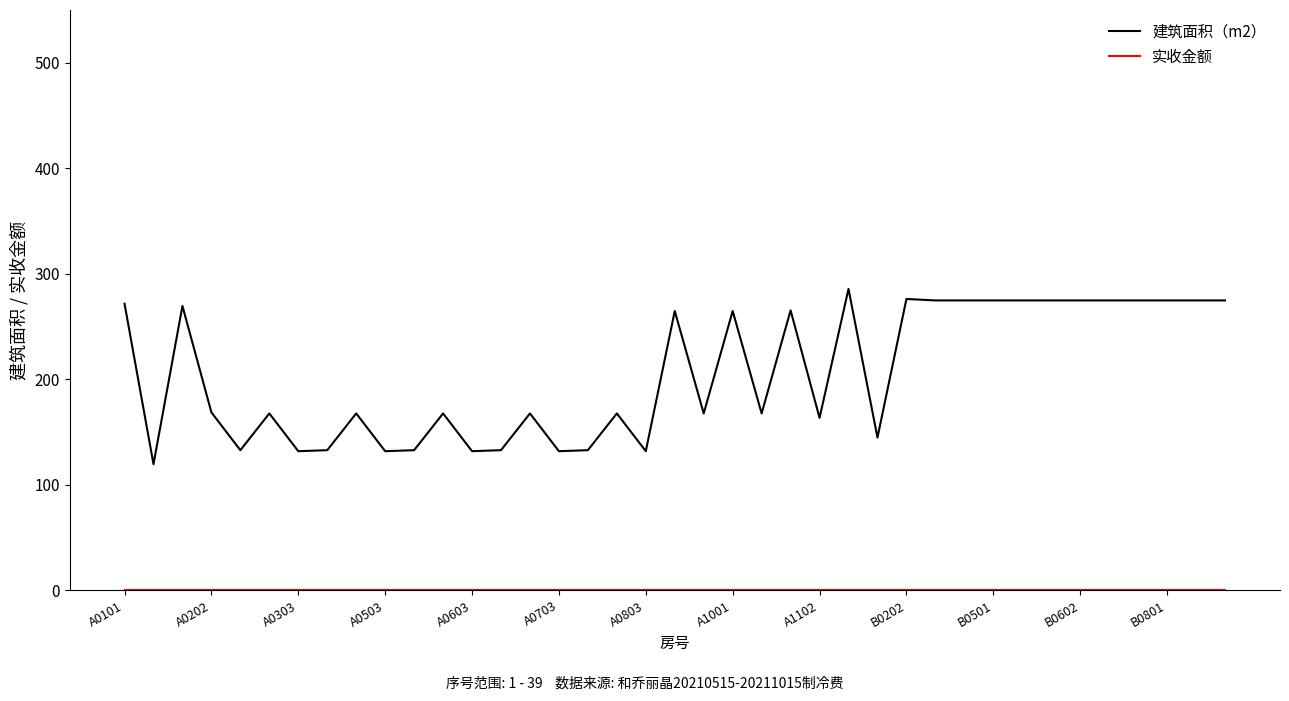

What is the difference between the maximum and minimum values in the 建筑面积（m2） series?

166.1